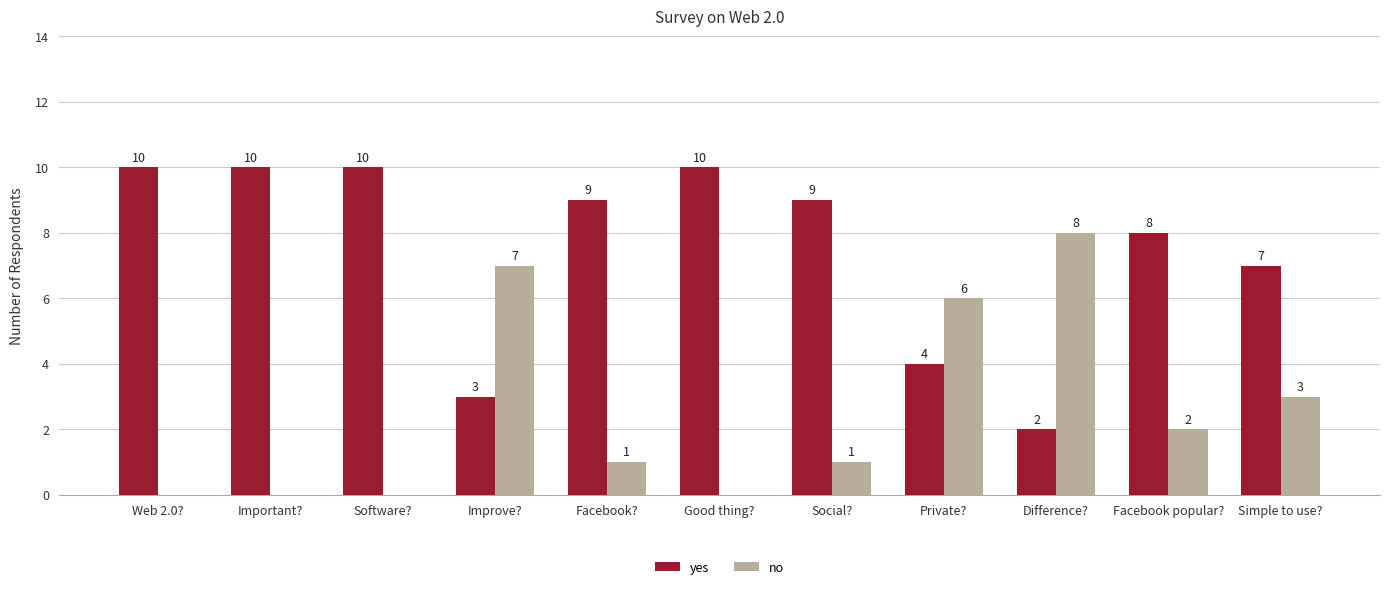

What is the sum of all yes values?

82